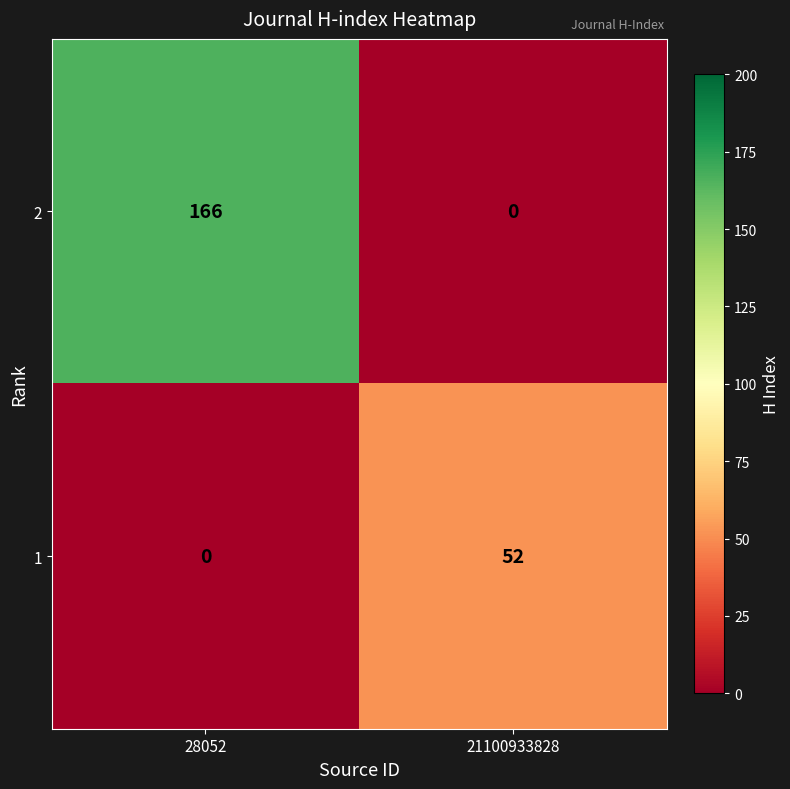

Reading left to right, extract all data points from this chart.

2: 28052=166	21100933828=0
1: 28052=0	21100933828=52